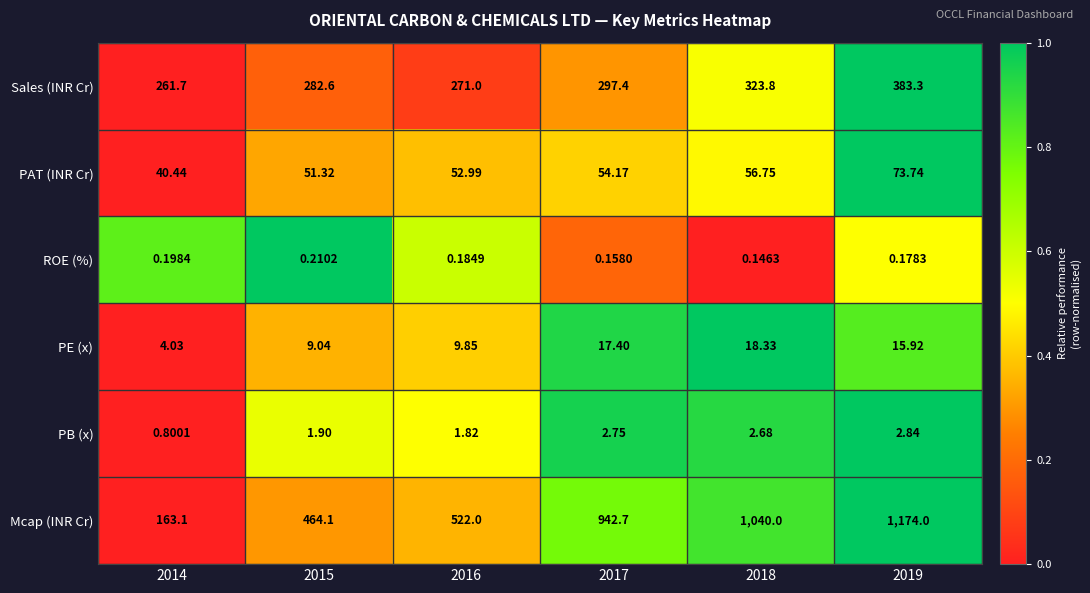

Count the number of data series in this chart.

6